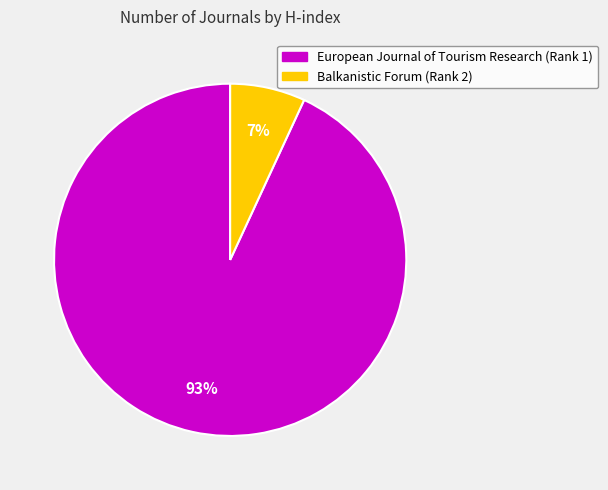

To the nearest percent, what is the combined percentage of Balkanistic Forum (Rank 2) and European Journal of Tourism Research (Rank 1)?

100%